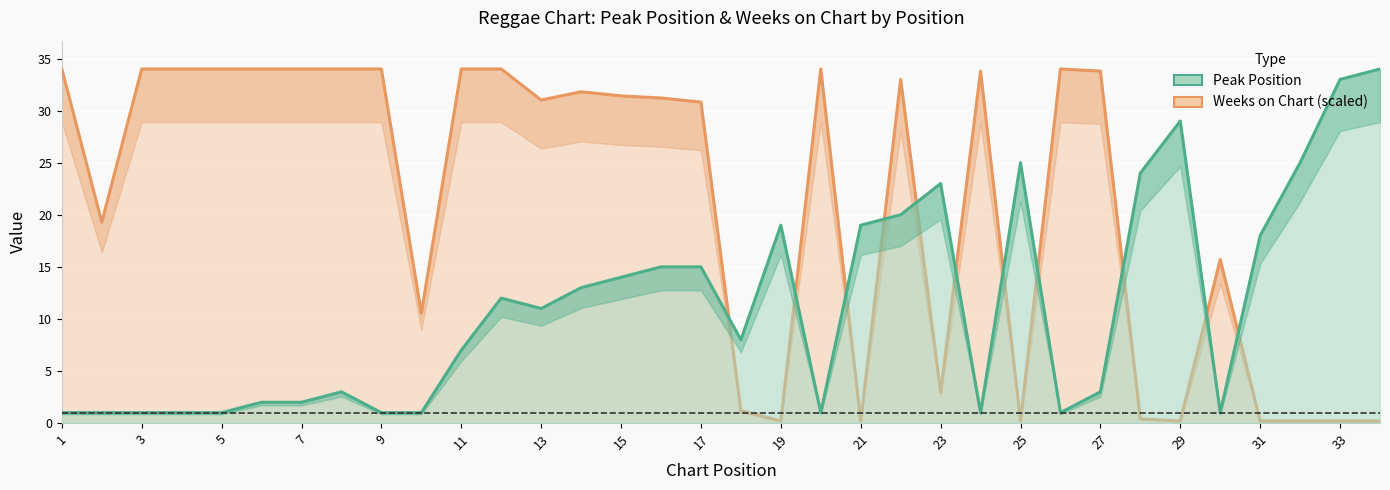

Which series has the largest total across all categories?

Weeks on Chart (scaled)